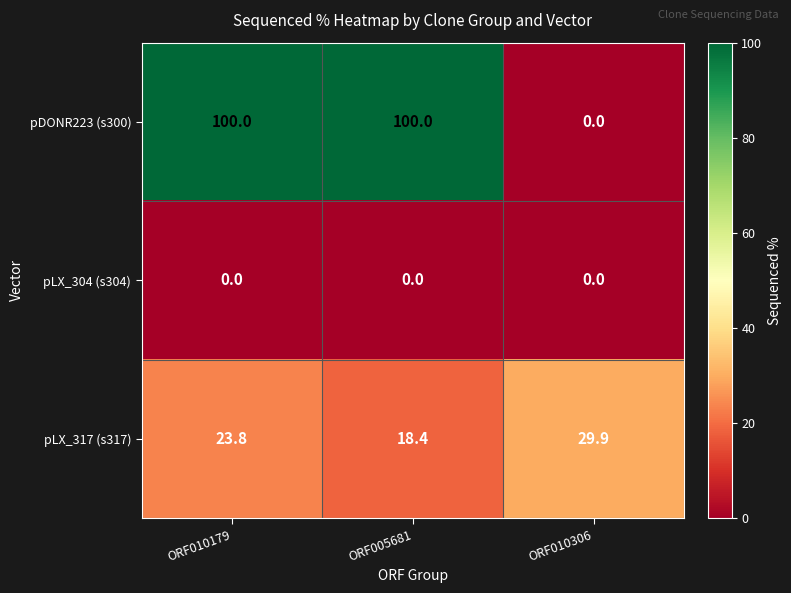

What is the maximum value shown in the chart?

100.0